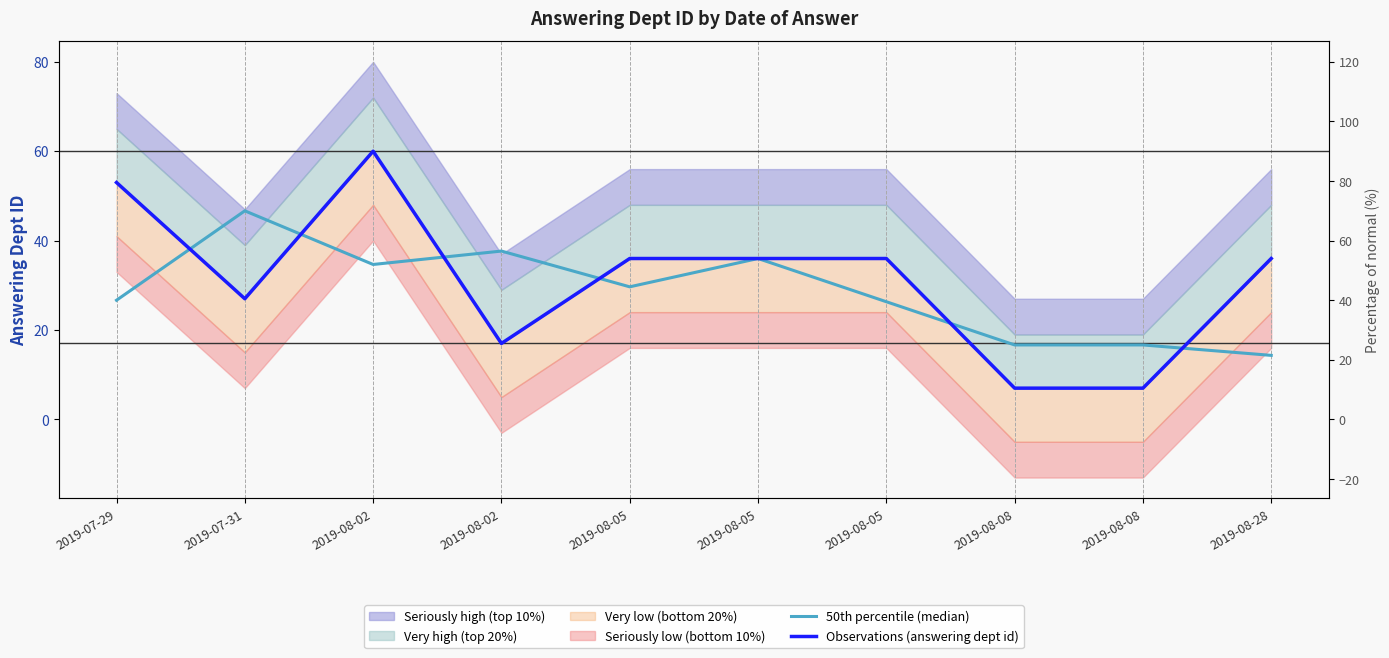

What is the label of the 3rd point from the right?

2019-08-08